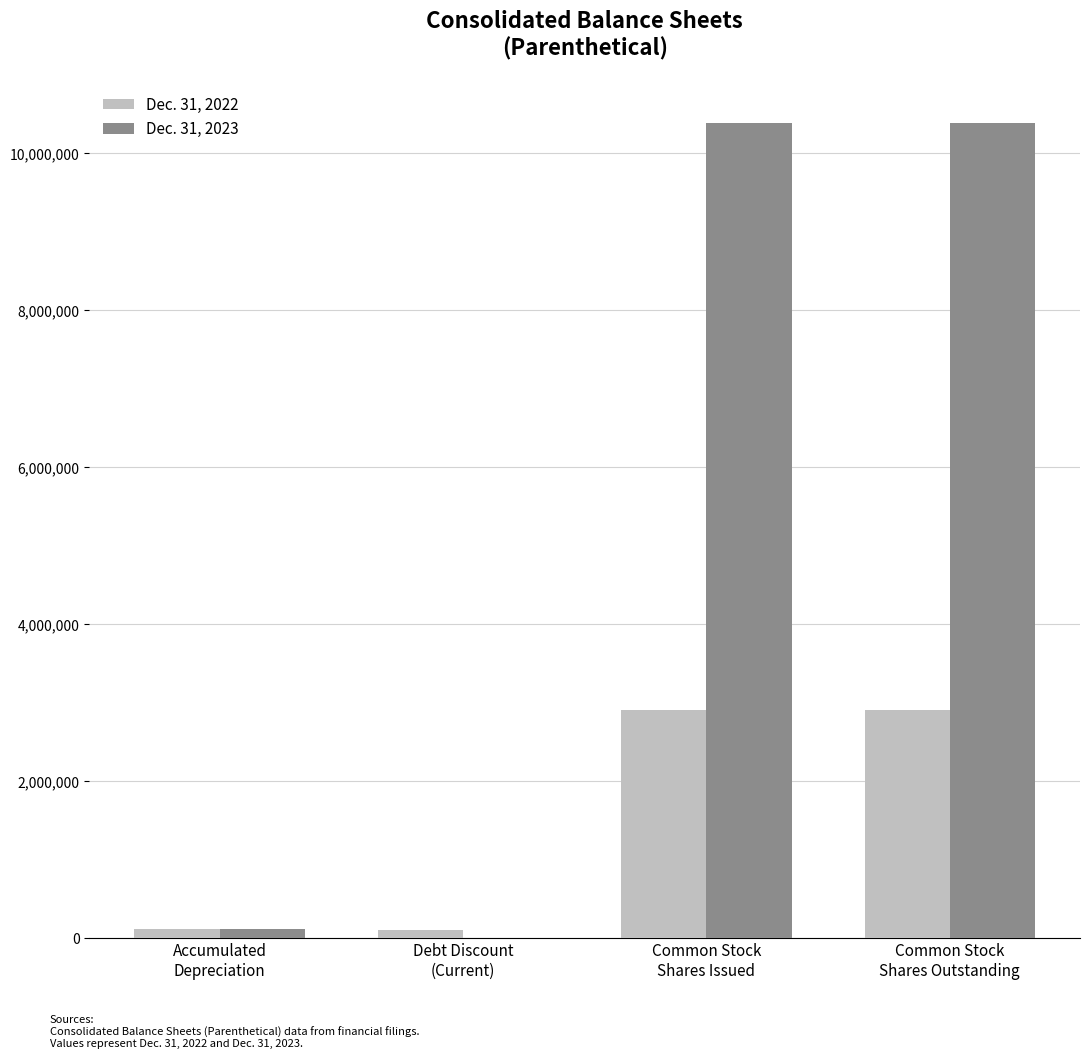

Which series has the largest total across all categories?

Dec. 31, 2023